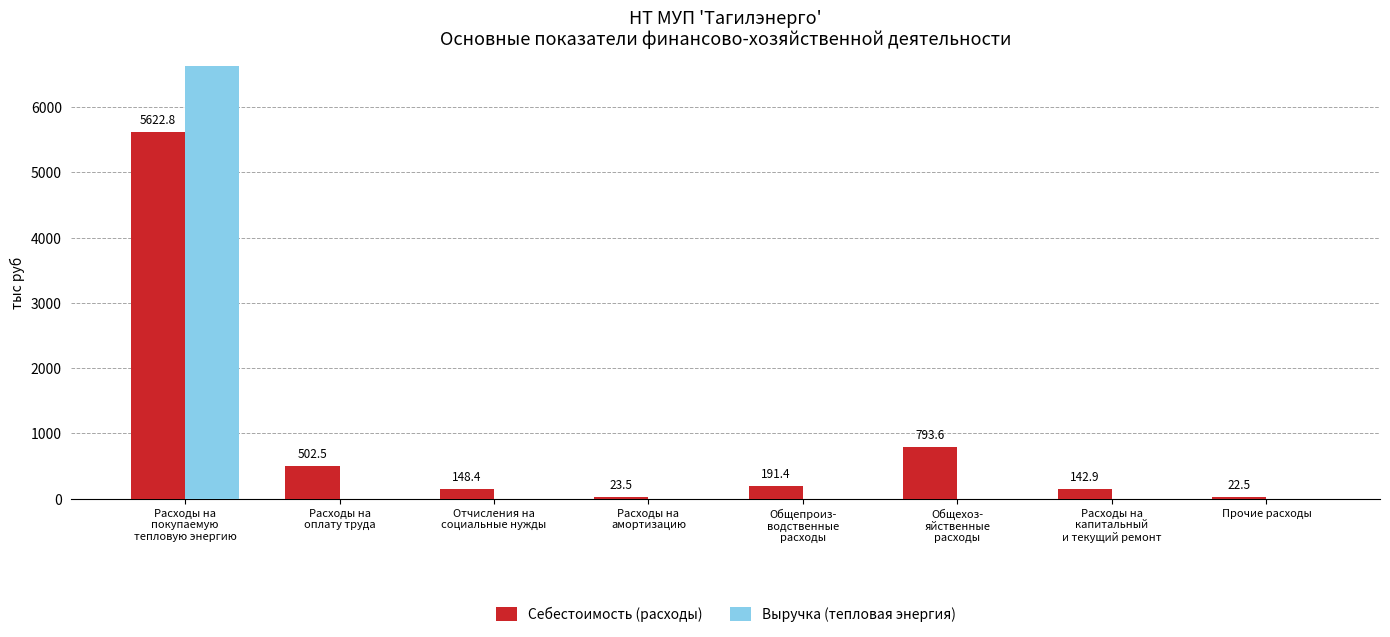

Which series has the largest total across all categories?

Себестоимость (расходы)